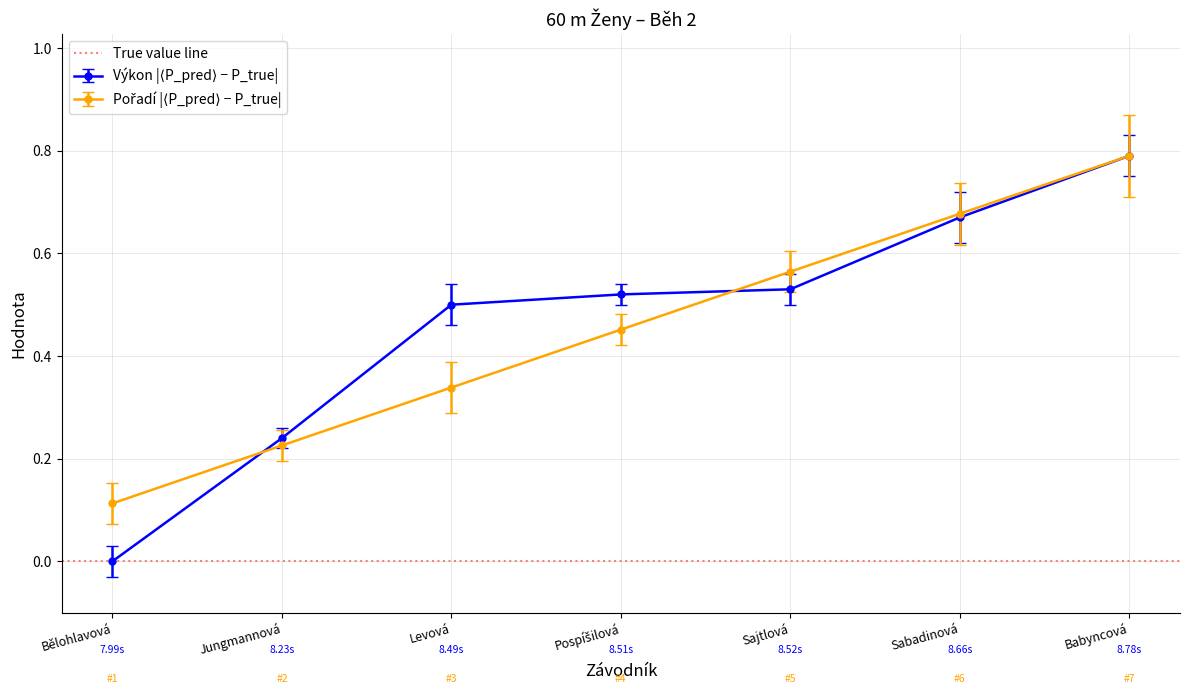

Count the Pořadí values in the range 0 to 1.

7